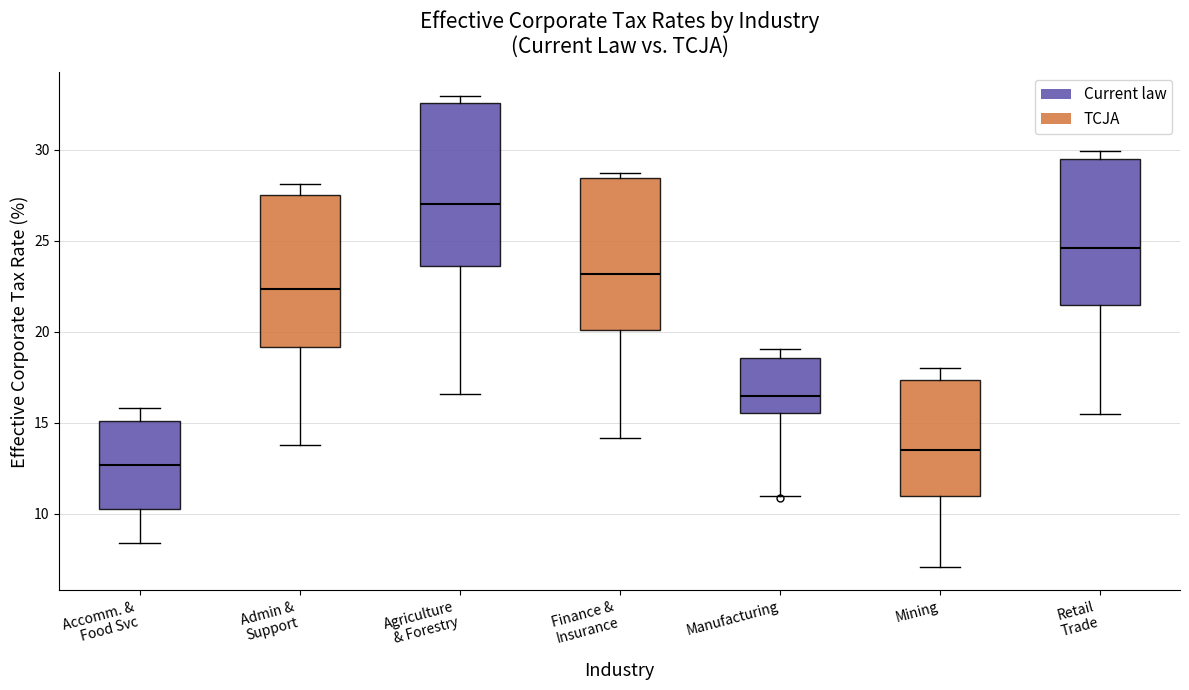

Comparing the boxes themselves (not the whiskers), which one is the tallest?

Agriculture & Forestry